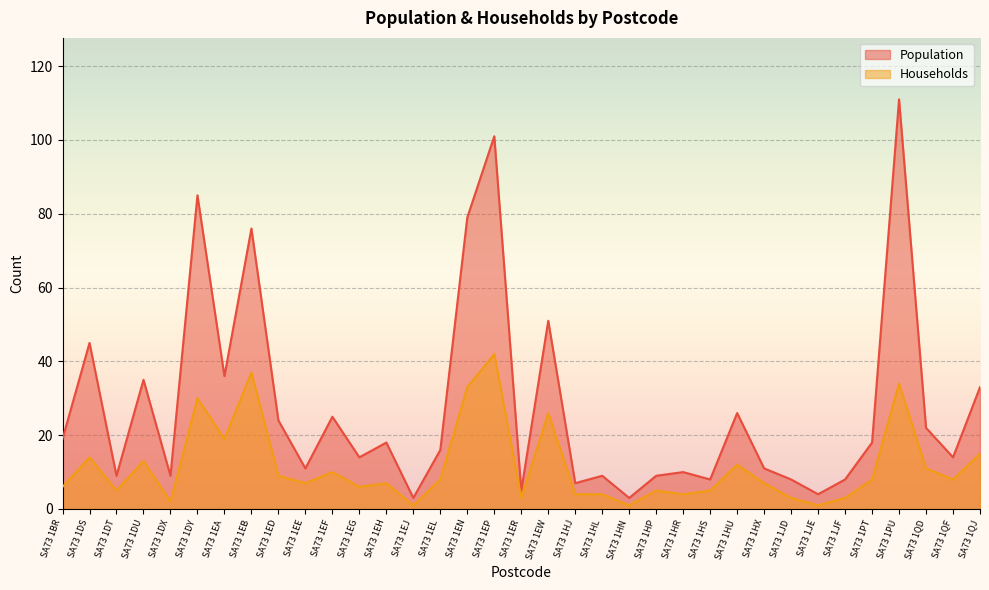

Reading right to left, list all the values displayed in this chart.

Population: SA73 1QJ=33	SA73 1QF=14	SA73 1QD=22	SA73 1PU=111	SA73 1PT=18	SA73 1JF=8	SA73 1JE=4	SA73 1JD=8	SA73 1HX=11	SA73 1HU=26	SA73 1HS=8	SA73 1HR=10	SA73 1HP=9	SA73 1HN=3	SA73 1HL=9	SA73 1HJ=7	SA73 1EW=51	SA73 1ER=5	SA73 1EP=101	SA73 1EN=79	SA73 1EL=16	SA73 1EJ=3	SA73 1EH=18	SA73 1EG=14	SA73 1EF=25	SA73 1EE=11	SA73 1ED=24	SA73 1EB=76	SA73 1EA=36	SA73 1DY=85	SA73 1DX=9	SA73 1DU=35	SA73 1DT=9	SA73 1DS=45	SA73 1BR=19
Households: SA73 1QJ=15	SA73 1QF=8	SA73 1QD=11	SA73 1PU=34	SA73 1PT=8	SA73 1JF=3	SA73 1JE=1	SA73 1JD=3	SA73 1HX=7	SA73 1HU=12	SA73 1HS=5	SA73 1HR=4	SA73 1HP=5	SA73 1HN=1	SA73 1HL=4	SA73 1HJ=4	SA73 1EW=26	SA73 1ER=3	SA73 1EP=42	SA73 1EN=33	SA73 1EL=8	SA73 1EJ=1	SA73 1EH=7	SA73 1EG=6	SA73 1EF=10	SA73 1EE=7	SA73 1ED=9	SA73 1EB=37	SA73 1EA=19	SA73 1DY=30	SA73 1DX=2	SA73 1DU=13	SA73 1DT=5	SA73 1DS=14	SA73 1BR=6